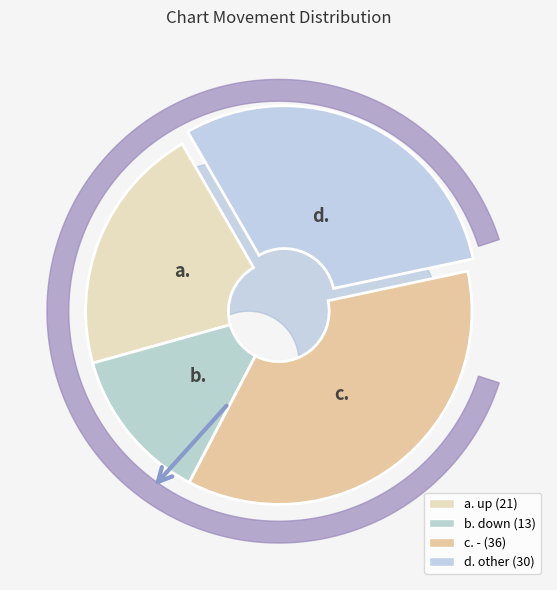

True or false: other accounts for 18% of the total.

False